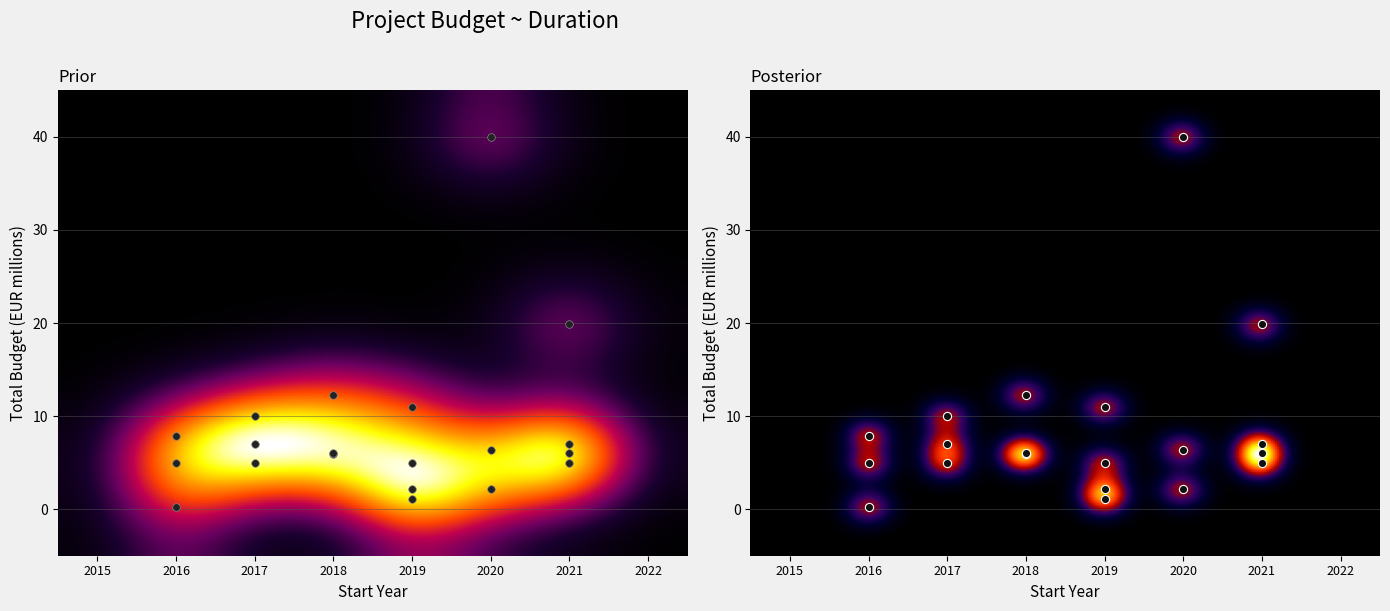

List the labels in order of value, largest first.

EJP SOIL, FIRE-RES, OPERANDUM, MASTER, VetBioNet, SIM4NEXUS, FORGENIUS, GenTORE, PHERA, B4EST, XAIDA, BRESOV, ReMIX, BiodivClim, ECEMF, TomGEM, ALL-Ready, PROTECT, PANTHEON, ROOT BARRIERS